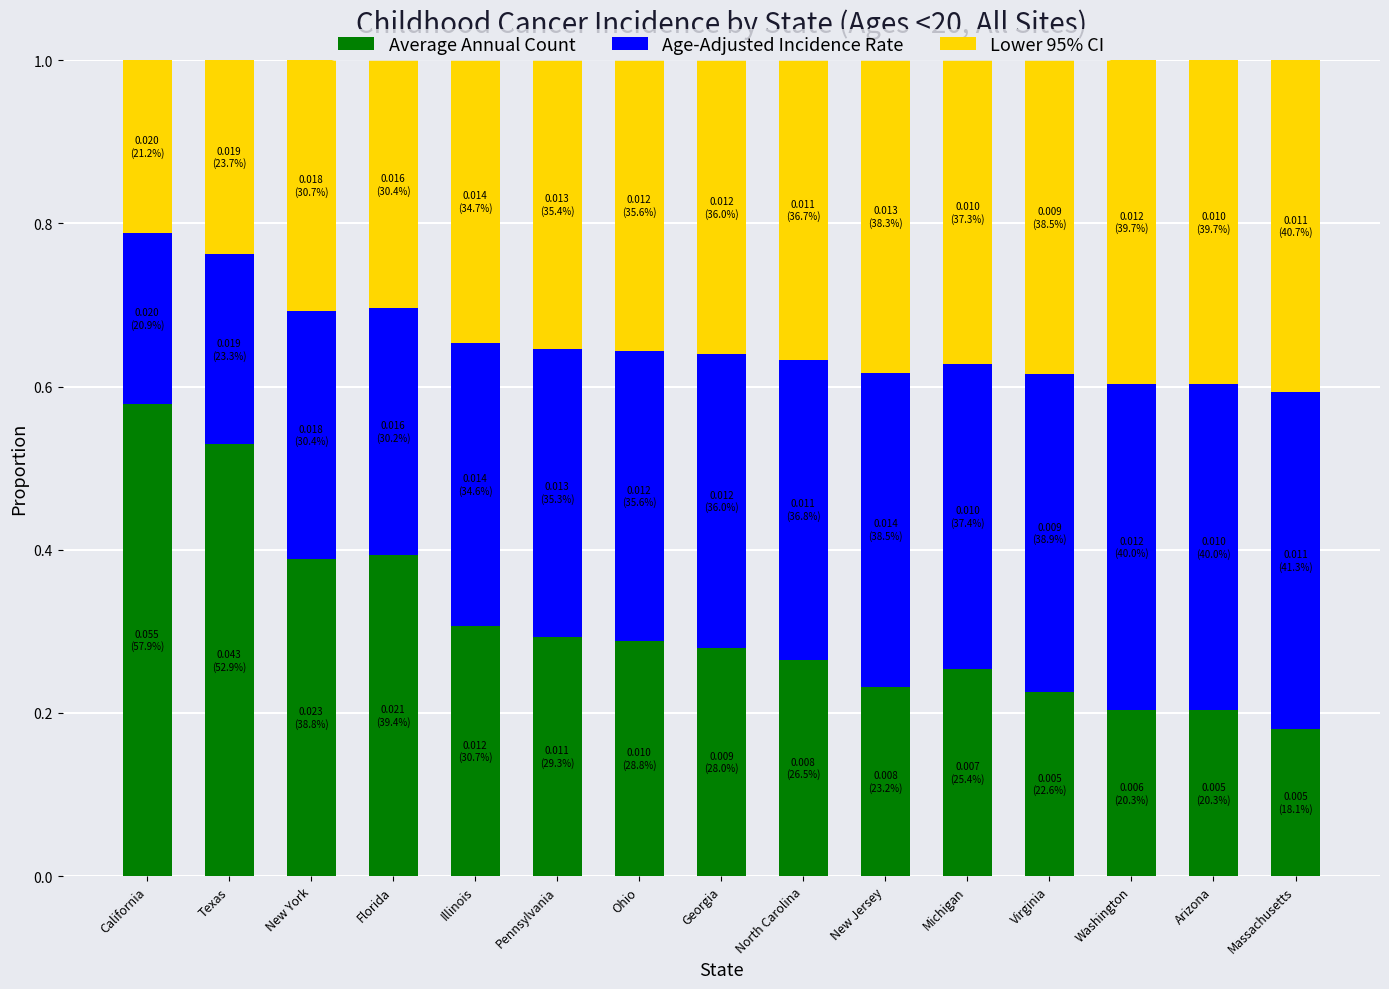

Where is Average Annual Count nearest to the value 0?

Massachusetts